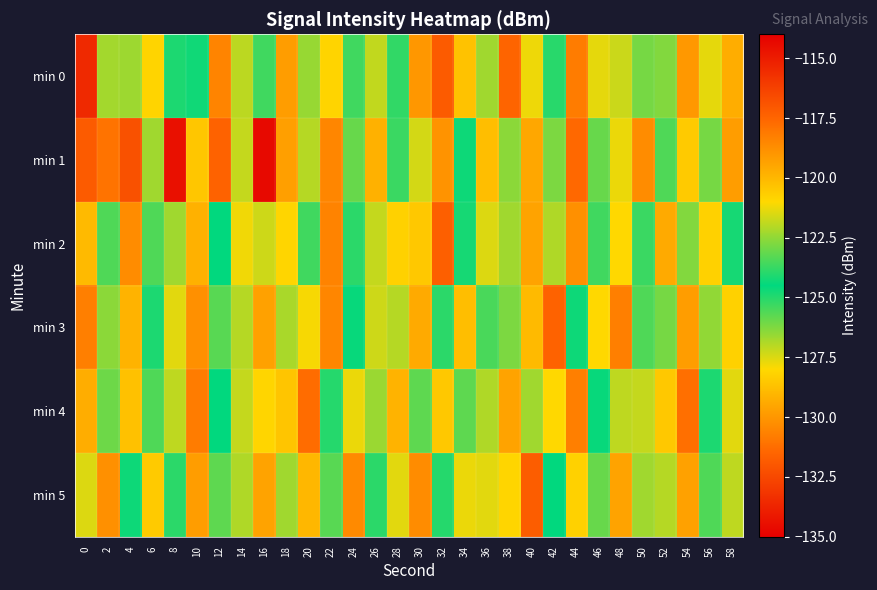

Reading left to right, list all the values displayed in this chart.

min 0: 0=-115.5	2=-122.3	4=-122.3	6=-120.9	8=-124.1	10=-124.3	12=-118.4	14=-127.1	16=-123.6	18=-119.2	20=-122.4	22=-128.1	24=-125.4	26=-121.9	28=-125.2	30=-130.0	32=-117.2	34=-128.7	36=-126.7	38=-117.5	40=-121.2	42=-124.0	44=-118.2	46=-121.4	48=-121.8	50=-122.9	52=-122.7	54=-119.1	56=-127.6	58=-119.7
min 1: 0=-117.2	2=-117.9	4=-132.2	6=-122.3	8=-114.6	10=-120.5	12=-117.4	14=-121.8	16=-134.7	18=-129.7	20=-122.0	22=-118.5	24=-123.1	26=-119.8	28=-125.3	30=-121.6	32=-118.9	34=-124.7	36=-120.2	38=-126.4	40=-119.5	42=-122.8	44=-117.6	46=-125.9	48=-121.3	50=-118.7	52=-123.4	54=-120.6	56=-126.1	58=-119.2
min 2: 0=-120.1	2=-123.4	4=-118.7	6=-125.6	8=-122.3	10=-119.8	12=-124.5	14=-121.2	16=-127.3	18=-120.9	20=-123.6	22=-118.4	24=-125.1	26=-121.8	28=-128.2	30=-120.5	32=-117.3	34=-124.8	36=-121.5	38=-126.7	40=-119.4	42=-122.1	44=-118.8	46=-125.4	48=-121.0	50=-123.7	52=-119.6	54=-126.3	56=-120.8	58=-124.2
min 3: 0=-118.3	2=-122.6	4=-119.9	6=-124.1	8=-121.4	10=-118.8	12=-125.7	14=-122.0	16=-119.3	18=-126.8	20=-121.1	22=-118.5	24=-124.4	26=-121.7	28=-127.0	30=-119.6	32=-123.9	34=-120.2	36=-125.5	38=-122.8	40=-120.1	42=-117.4	44=-124.7	46=-121.0	48=-118.3	50=-125.6	52=-122.9	54=-119.2	56=-126.5	58=-120.8
min 4: 0=-119.7	2=-123.0	4=-120.3	6=-125.6	8=-121.9	10=-118.2	12=-124.5	14=-121.8	16=-128.1	18=-120.4	20=-117.7	22=-124.0	24=-121.3	26=-126.6	28=-119.9	30=-123.2	32=-120.5	34=-125.8	36=-122.1	38=-119.4	40=-126.7	42=-121.0	44=-118.3	46=-124.6	48=-121.9	50=-127.2	52=-120.5	54=-117.8	56=-124.1	58=-121.4
min 5: 0=-121.5	2=-118.8	4=-124.3	6=-120.6	8=-123.9	10=-119.2	12=-125.8	14=-122.1	16=-119.4	18=-126.7	20=-120.0	22=-123.3	24=-118.6	26=-125.1	28=-121.4	30=-118.7	32=-124.0	34=-121.3	36=-127.6	38=-120.9	40=-117.2	42=-124.5	44=-120.8	46=-123.1	48=-119.4	50=-126.7	52=-122.0	54=-119.3	56=-125.6	58=-121.9